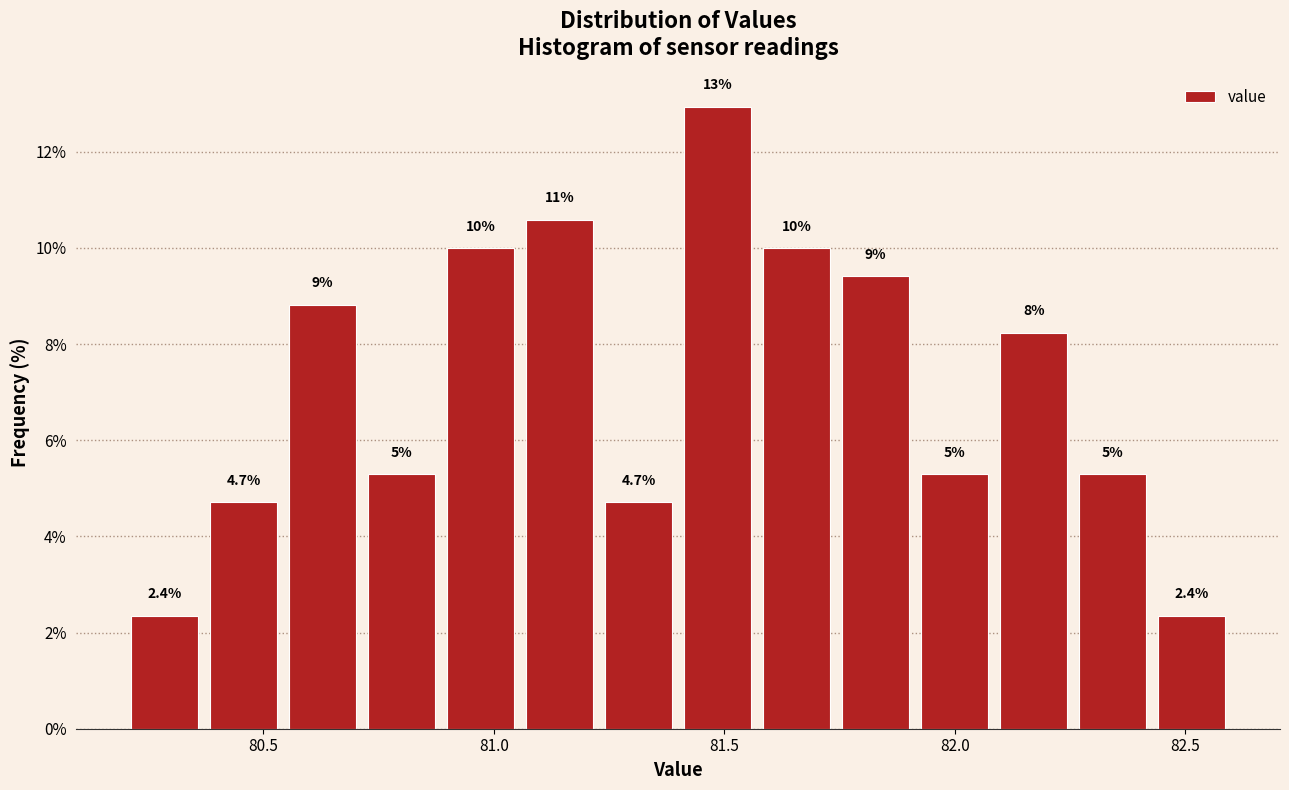

Around what value on the x-axis is the tallest bar? Give the approximate position of its centre, as read against the axis.

81.50